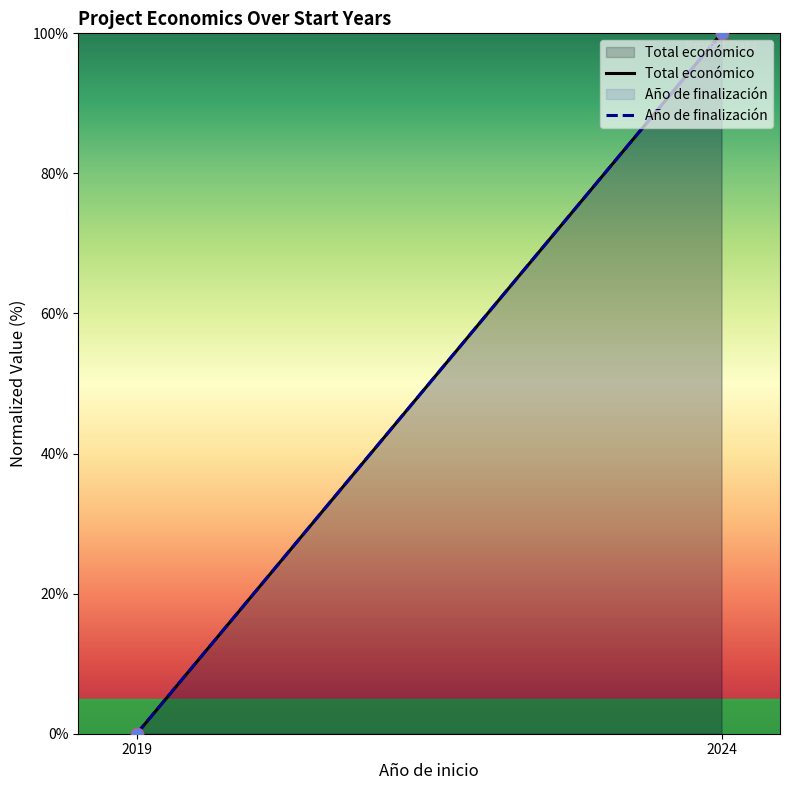

At how many categories does at least one series exceed 68?

1